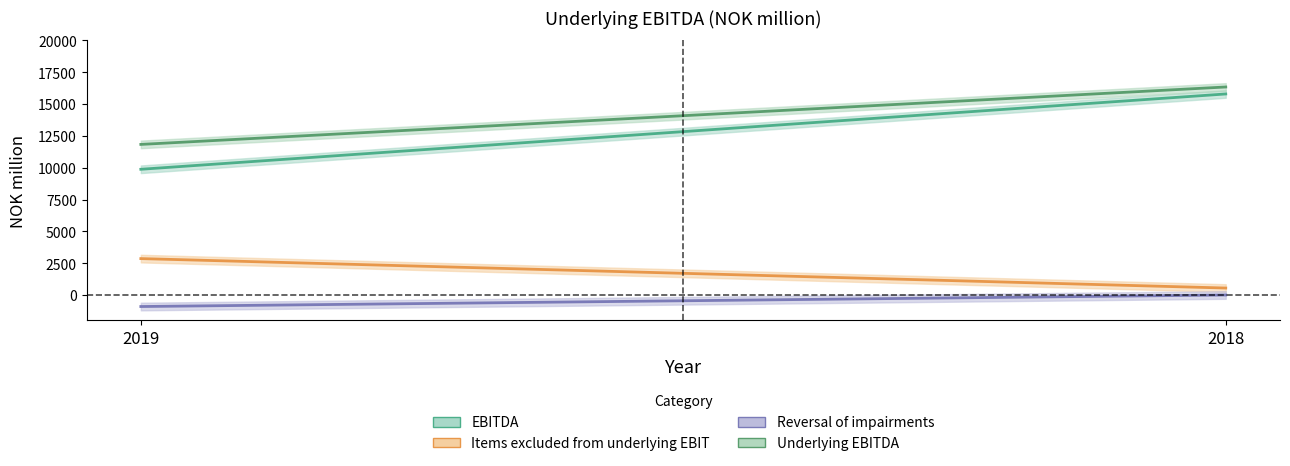

What are all the series names shown in the legend?

EBITDA, Items excluded from underlying EBIT, Reversal of impairments, Underlying EBITDA